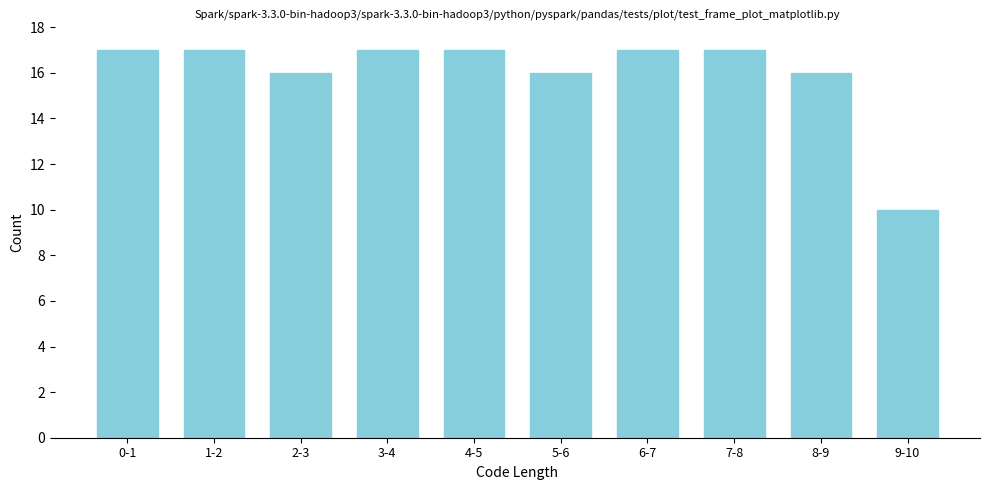

Reading left to right, list all the values displayed in this chart.

0-1=17	1-2=17	2-3=16	3-4=17	4-5=17	5-6=16	6-7=17	7-8=17	8-9=16	9-10=10